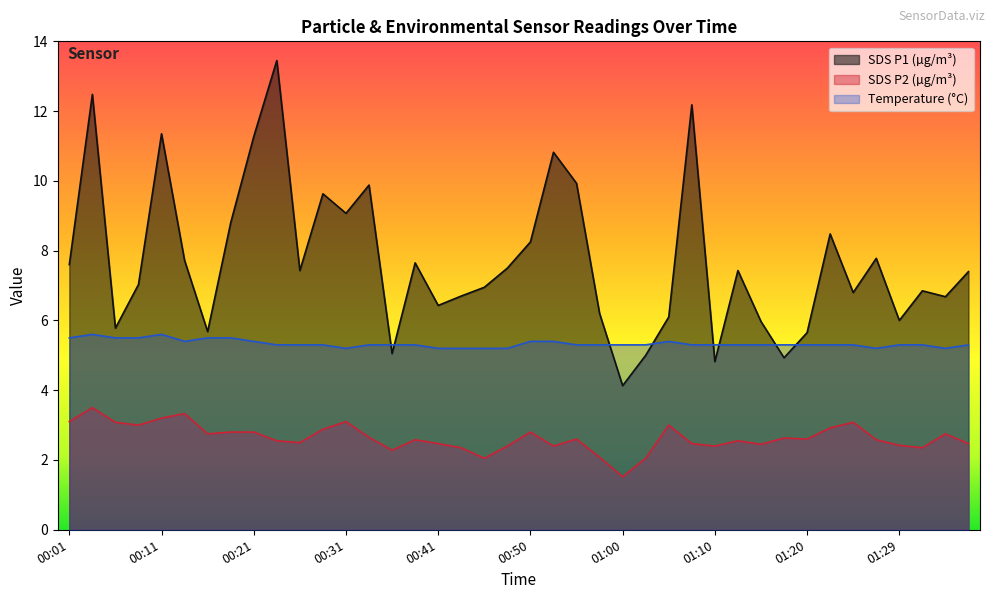

True or false: SDS_P2 has more than 0 points higher than both neighbors.

True